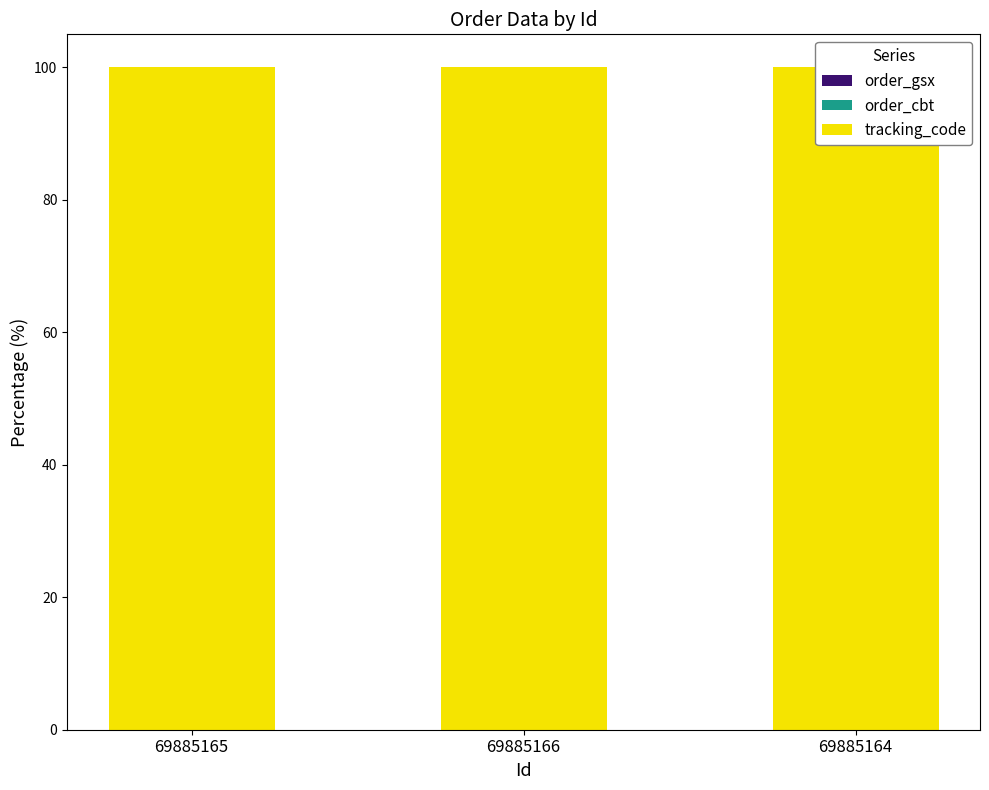

True or false: order_cbt has a value of 0.0 at 69885165.

True